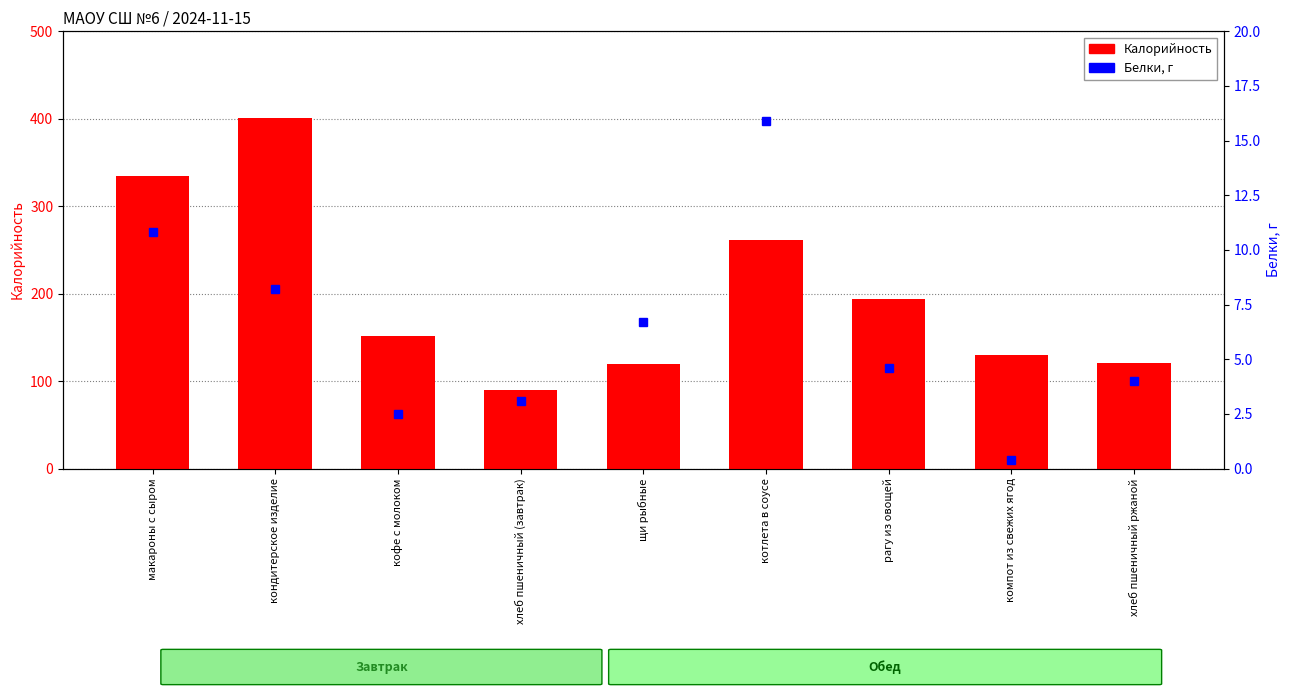

Rank the categories by Белки value from lowest to highest.

компот из свежих ягод, кофе с молоком, хлеб пшеничный (завтрак), хлеб пшеничный ржаной, рагу из овощей, щи рыбные, кондитерское изделие, макароны с сыром, котлета в соусе